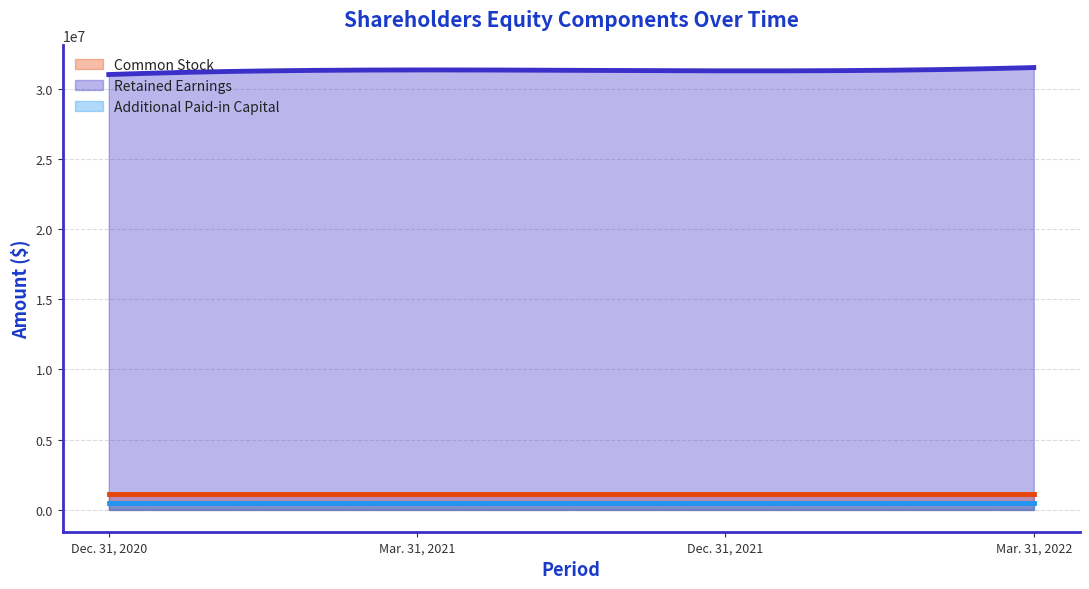

Is it true that Additional Paid-in Capital equals 447134 at Mar. 31, 2022?

True